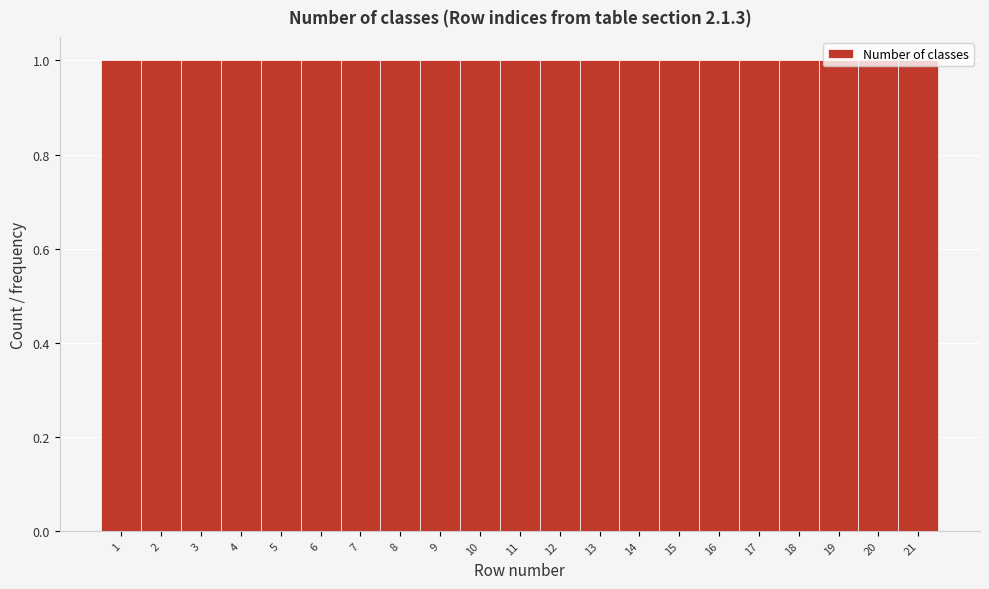

Reading left to right, list every bar in this chart as the range it spans on the x-axis followed by its height. The values are not printed on the chart, so give them approximately, as read against the axis.

0.5 to 1.5: 1
1.5 to 2.5: 1
2.5 to 3.5: 1
3.5 to 4.5: 1
4.5 to 5.5: 1
5.5 to 6.5: 1
6.5 to 7.5: 1
7.5 to 8.5: 1
8.5 to 9.5: 1
9.5 to 10.5: 1
10.5 to 11.5: 1
11.5 to 12.5: 1
12.5 to 13.5: 1
13.5 to 14.5: 1
14.5 to 15.5: 1
15.5 to 16.5: 1
16.5 to 17.5: 1
17.5 to 18.5: 1
18.5 to 19.5: 1
19.5 to 20.5: 1
20.5 to 21.5: 1